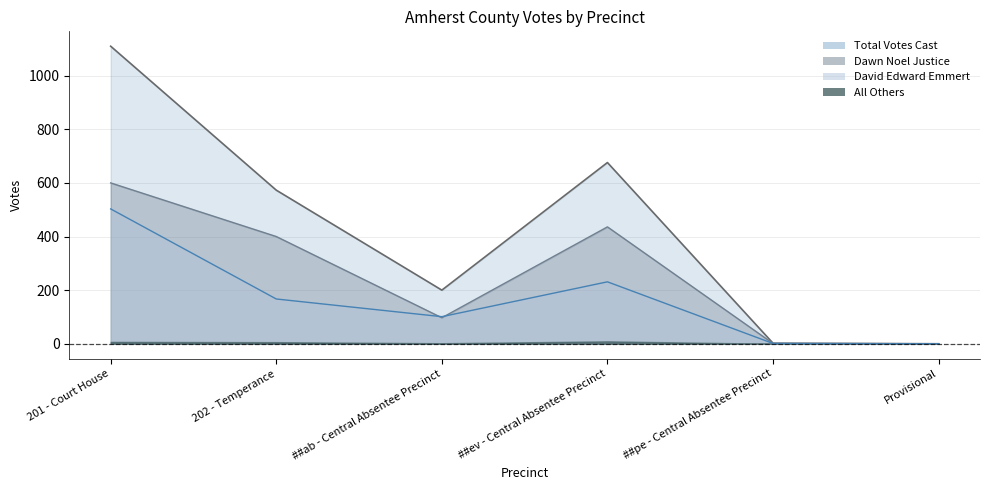

Where is the first local maximum for Dawn Noel Justice?

##ev - Central Absentee Precinct